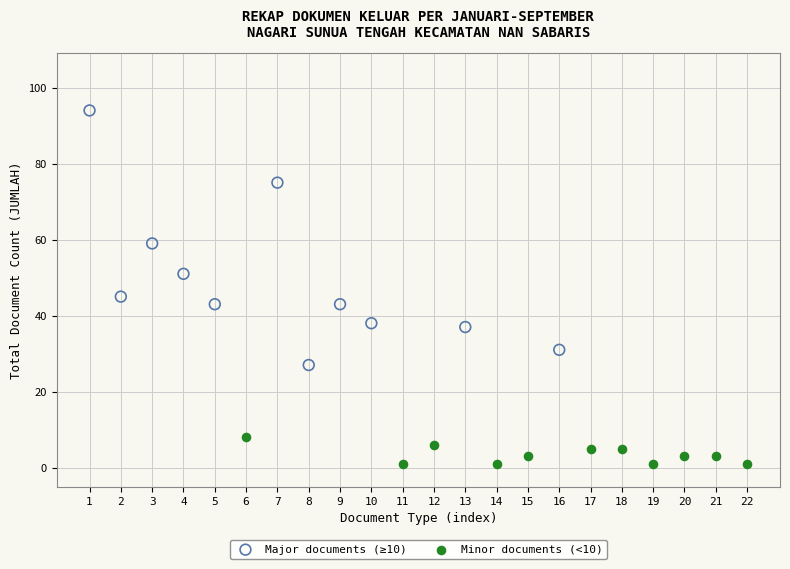

Which series contains the highest Y value?

Major documents (≥10)